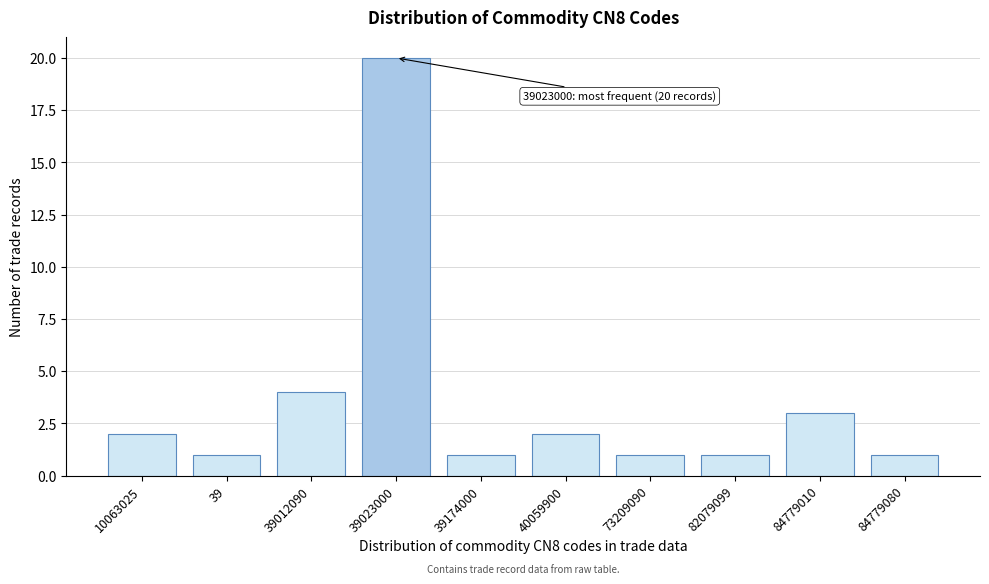

Reading left to right, list all the values displayed in this chart.

2	1	4	20	1	2	1	1	3	1